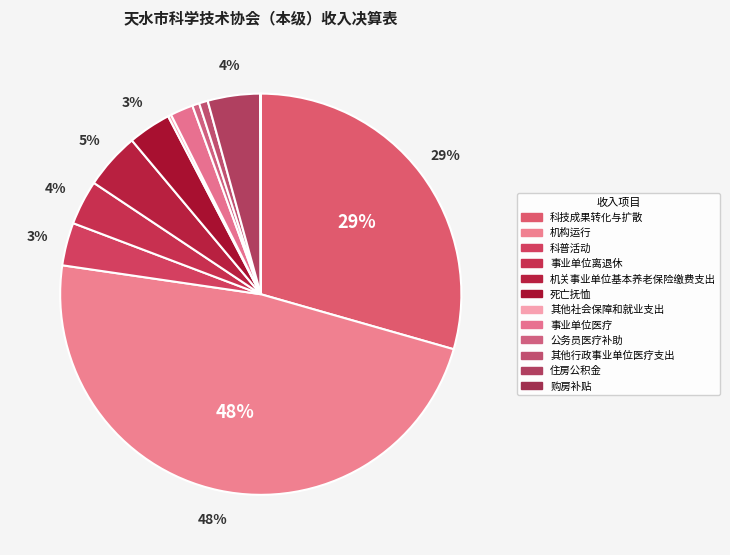

True or false: 公务员医疗补助 accounts for 9% of the total.

False